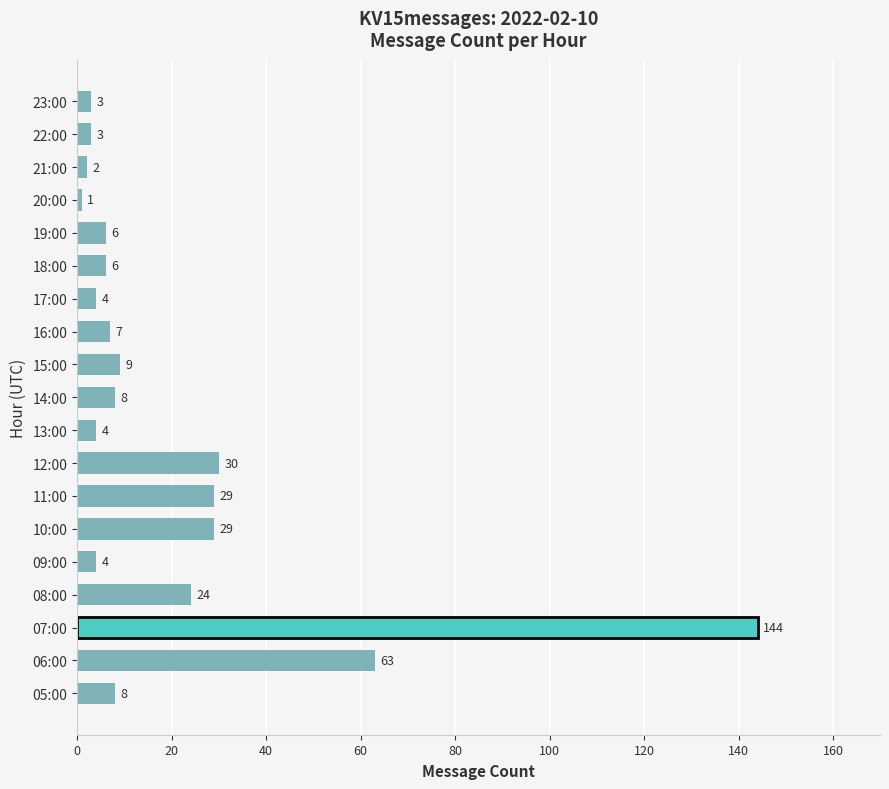

How many data points are less than 7?

9